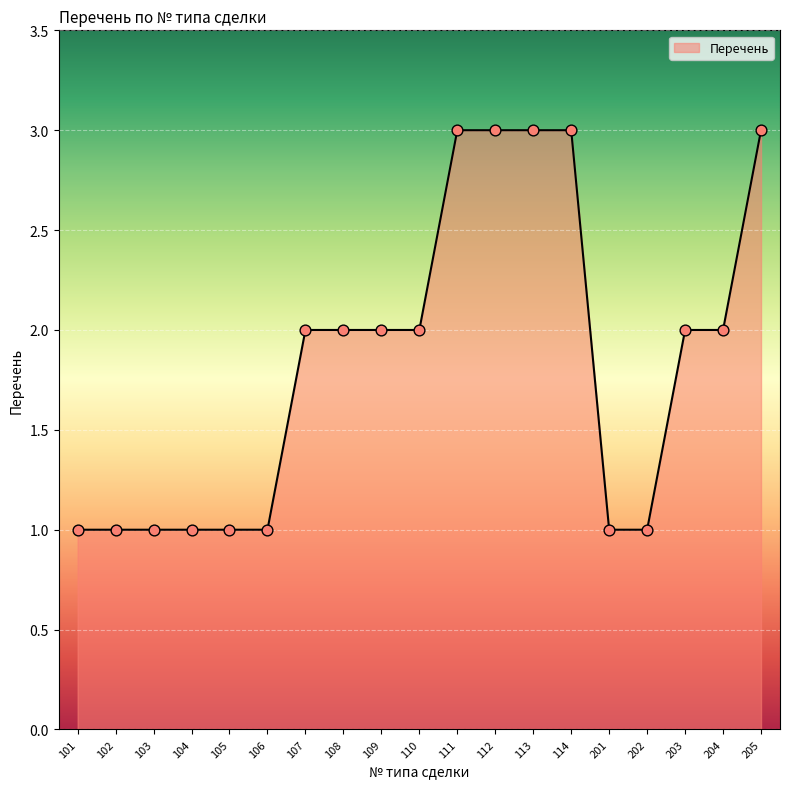

Approximately how many times larger is the value at 108 compared to 101?

2.0